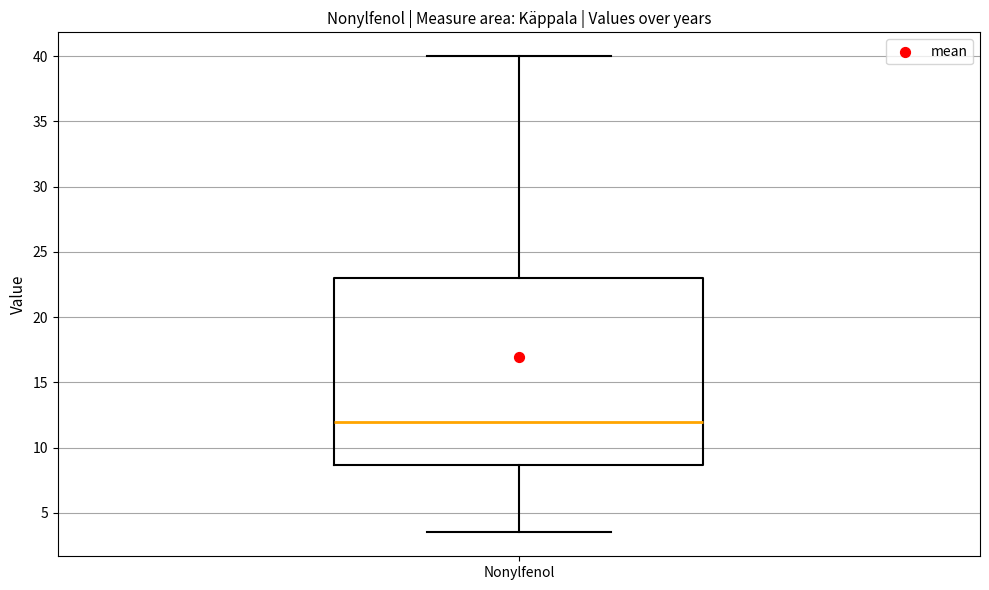

Read this box plot against the y-axis: the position of the median line, the range covered by the box, and the ends of both whiskers. The values are not printed on the chart, so give them approximately, as read against the axis.

median 12.0, box 8.5 to 23.0, whiskers 3.5 to 40.0